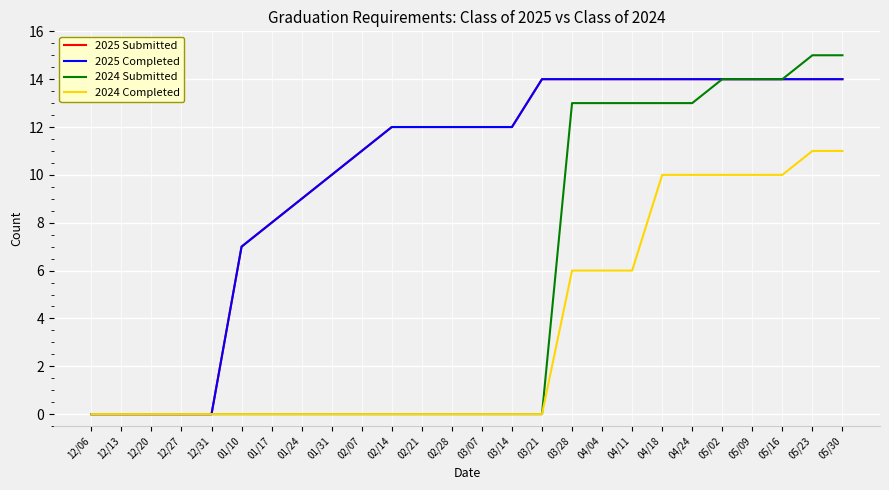

Where is 2024 Submitted nearest to the value 7?

03/28